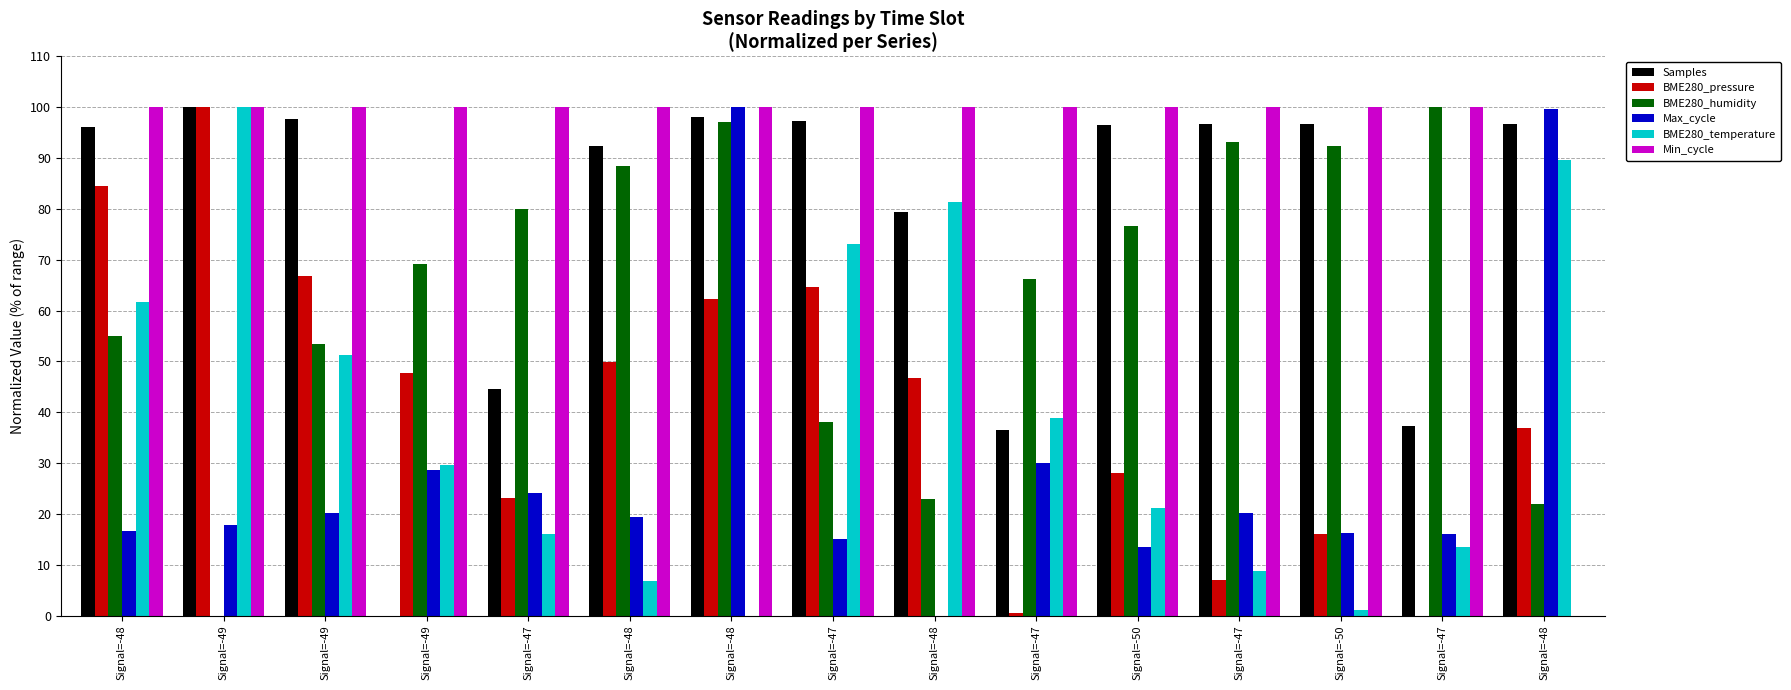

True or false: Samples has a value of 50.9 at Signal=-47.

False